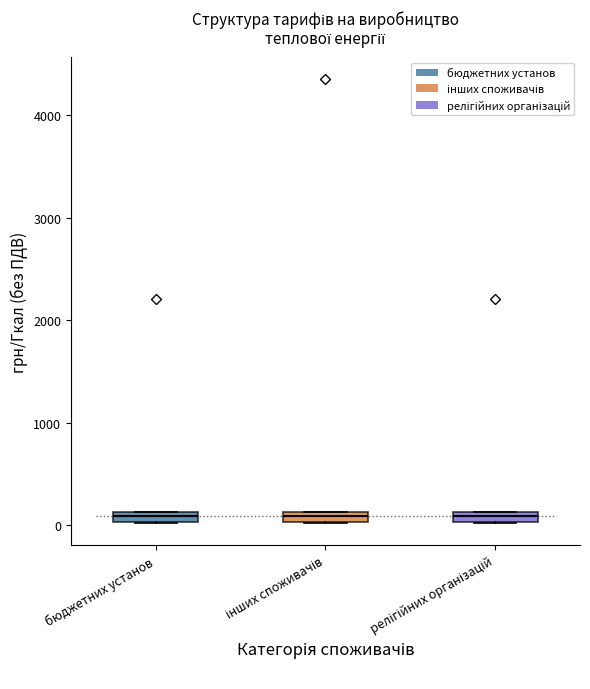

Where is the upper edge of the box for інших споживачів on the y-axis? The values are not printed on the chart, so give them approximately, as read against the axis.

100